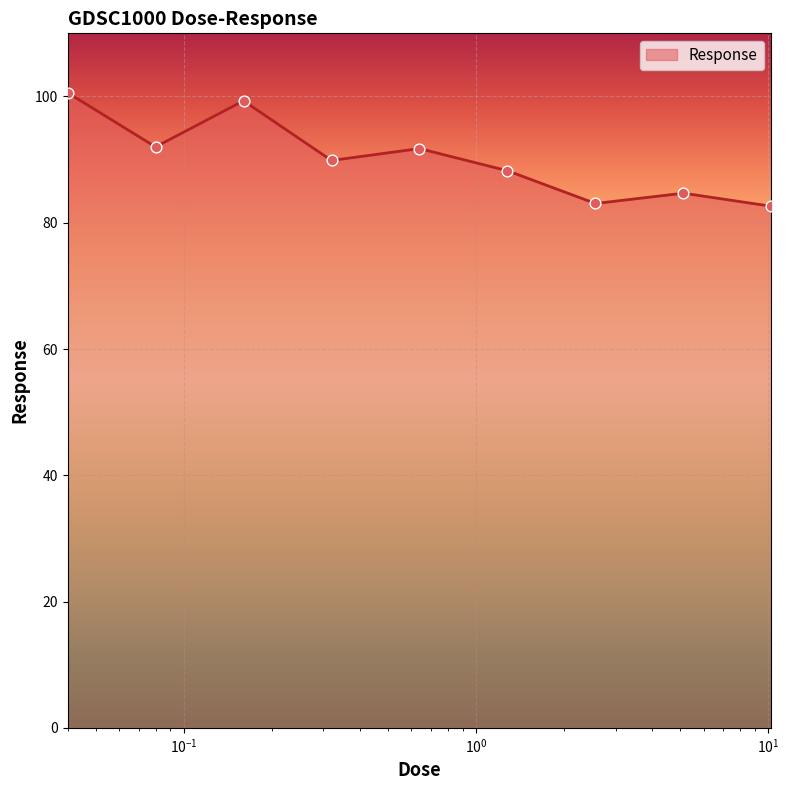

What is the minimum value shown in the chart?

82.6